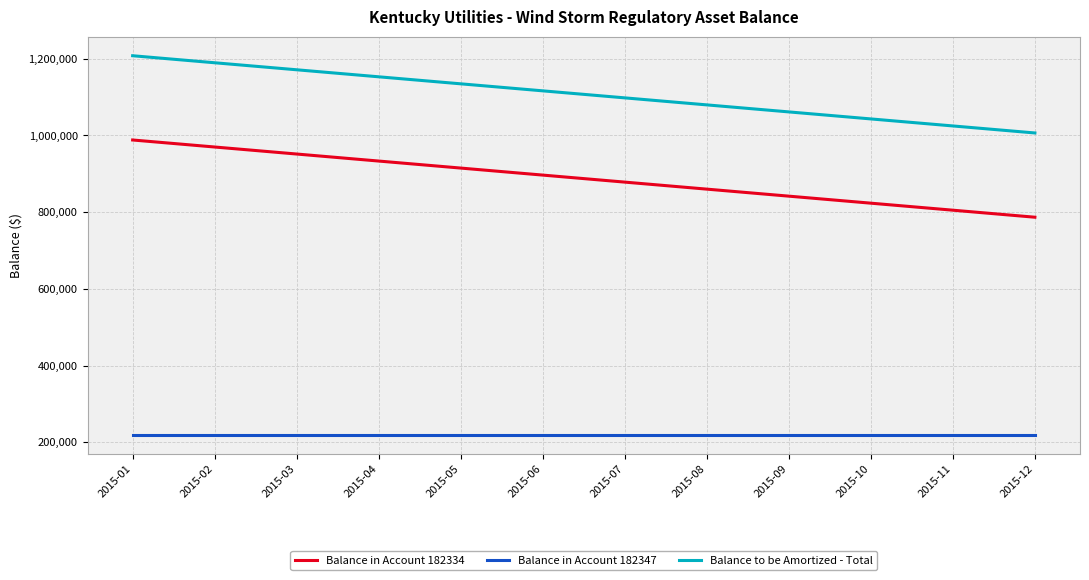

How many lines are shown in the chart?

3